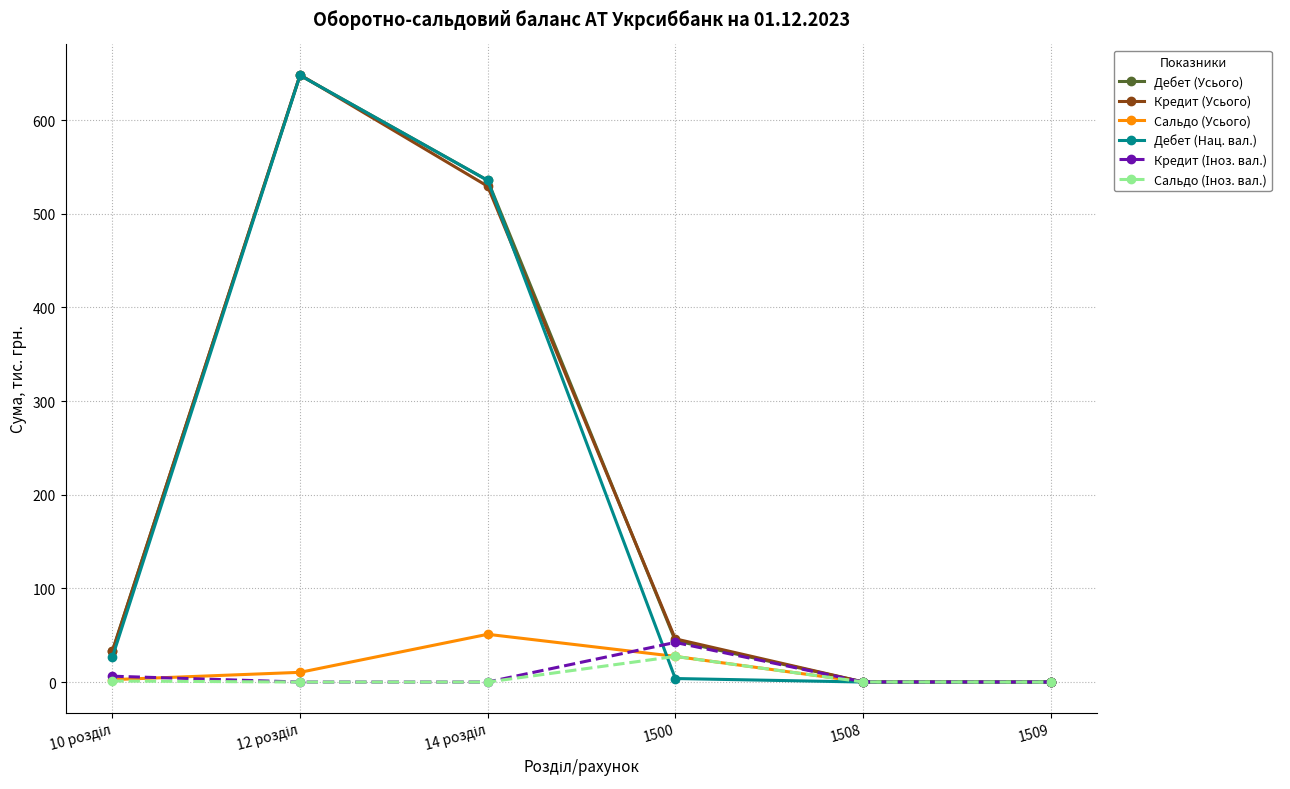

How many values in the Дебет (Усього) series are below 44?

3